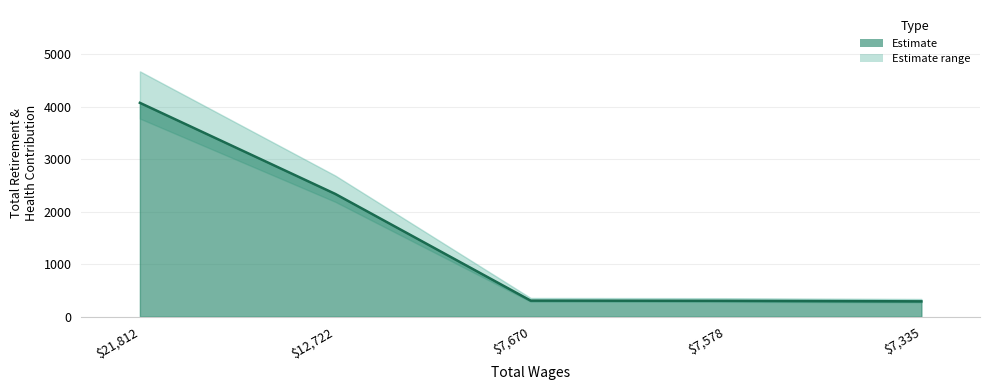

Reading left to right, transcribe all the data shown in this chart.

21812.0=4076	12722.0=2340	7670.0=307	7578.0=303	7335.0=293